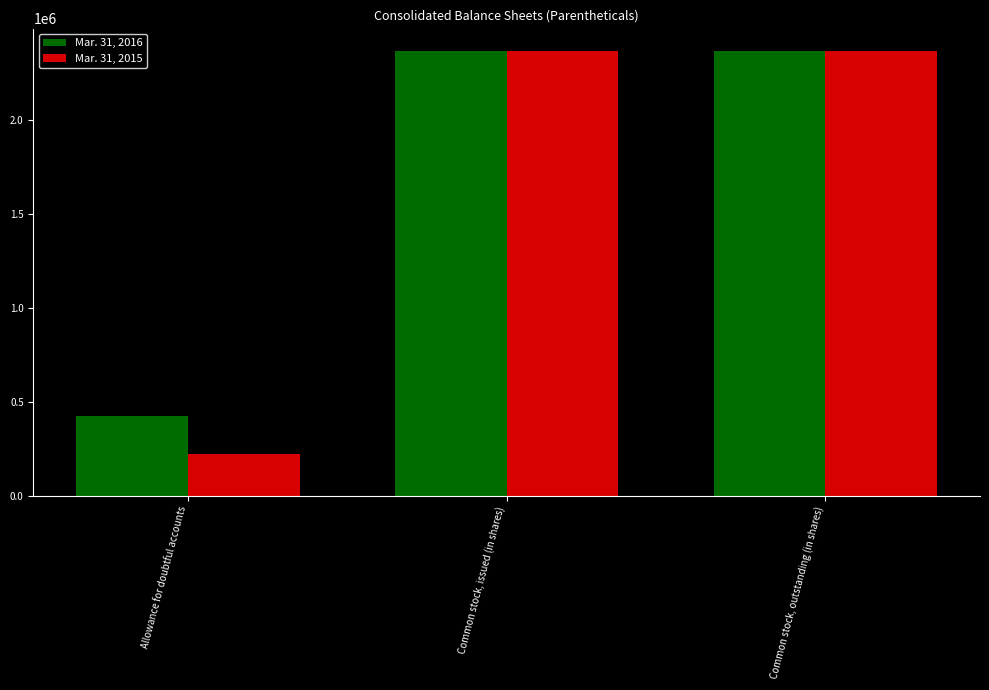

Rank the series by their average value, from lowest to highest.

Mar. 31, 2015, Mar. 31, 2016